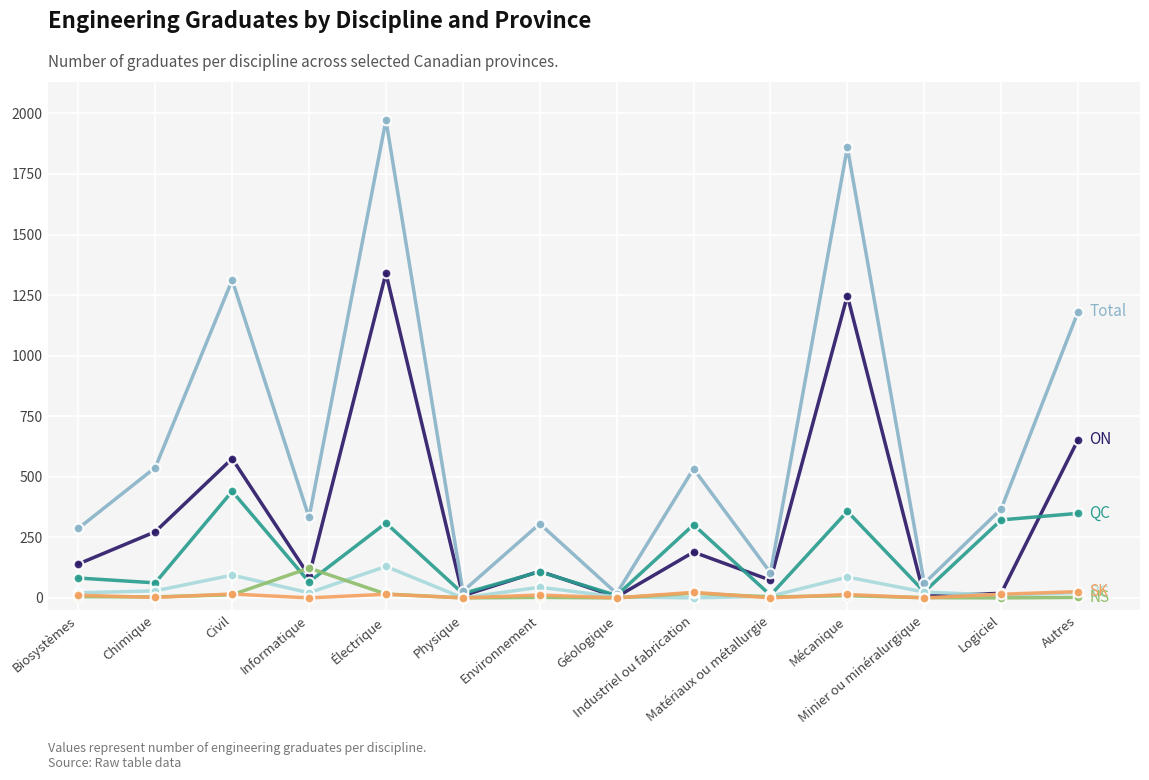

What is the greatest value displayed?

1972